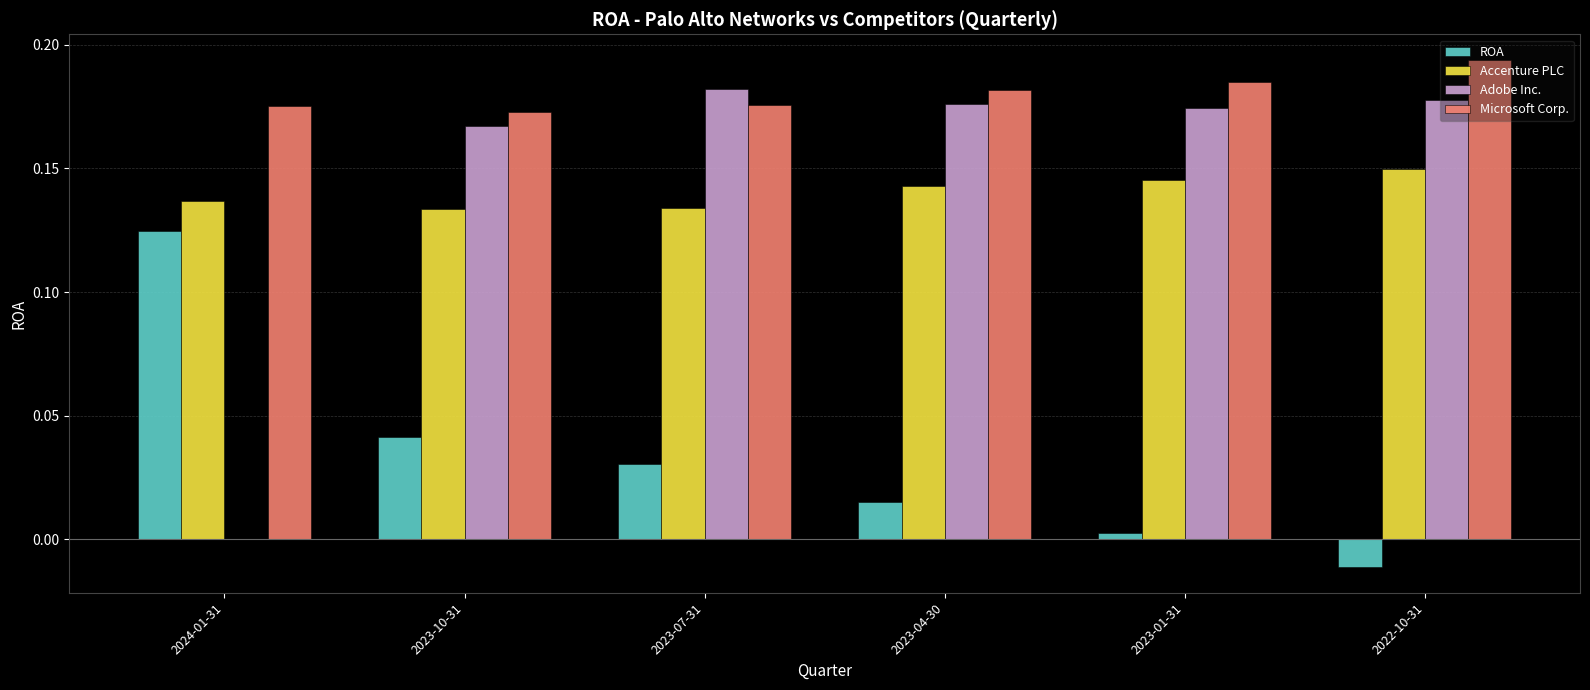

How many values in Adobe Inc. are above zero?

5